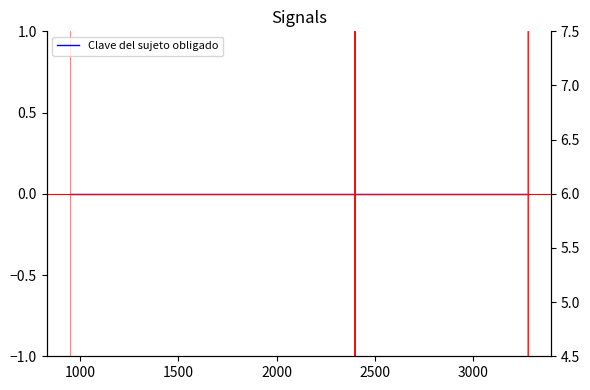

At which label does the data first exceed 6?

2392